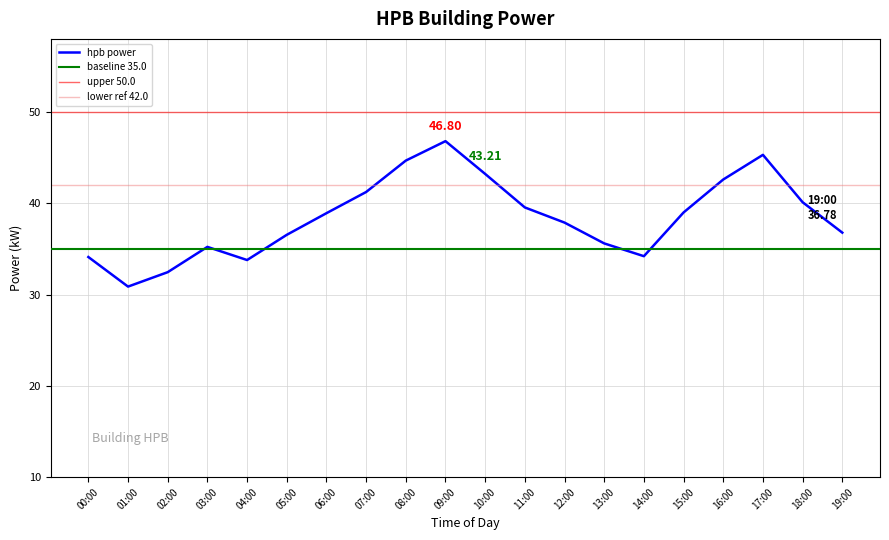

How many series are shown in this chart?

1